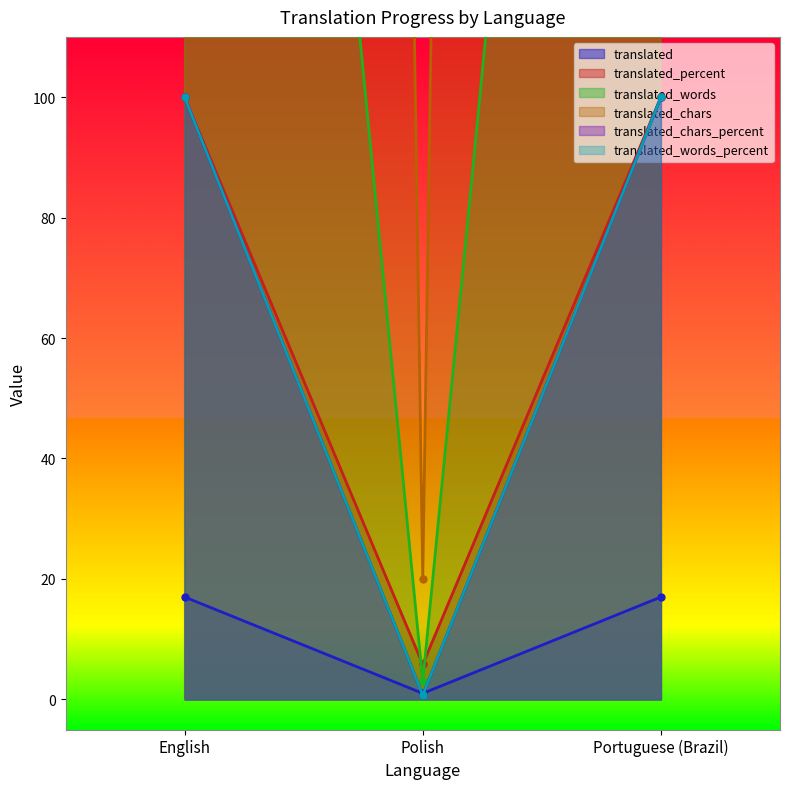

Reading left to right, list all the values displayed in this chart.

translated: English=17.0	Polish=1.0	Portuguese (Brazil)=17.0
translated_percent: English=2606.0	Polish=20.0	Portuguese (Brazil)=2606.0
translated_words: English=100.0	Polish=5.8	Portuguese (Brazil)=100.0
translated_chars: English=408.0	Polish=3.0	Portuguese (Brazil)=408.0
translated_chars_percent: English=100.0	Polish=0.7	Portuguese (Brazil)=100.0
translated_words_percent: English=100.0	Polish=0.7	Portuguese (Brazil)=100.0